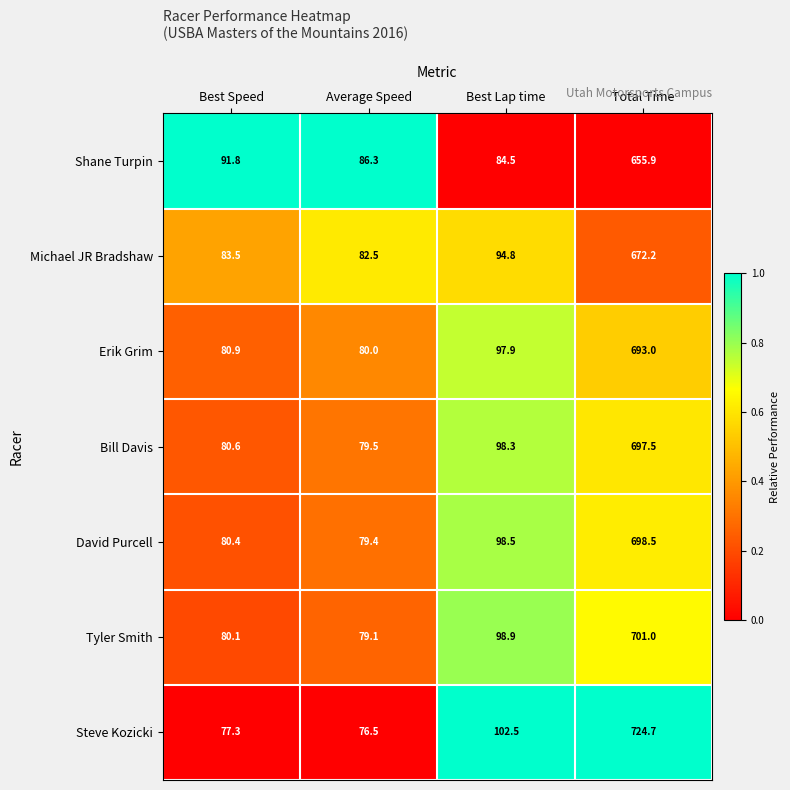

List the labels in order of Bill Davis value, smallest first.

Average Speed, Best Speed, Best Lap time, Total Time